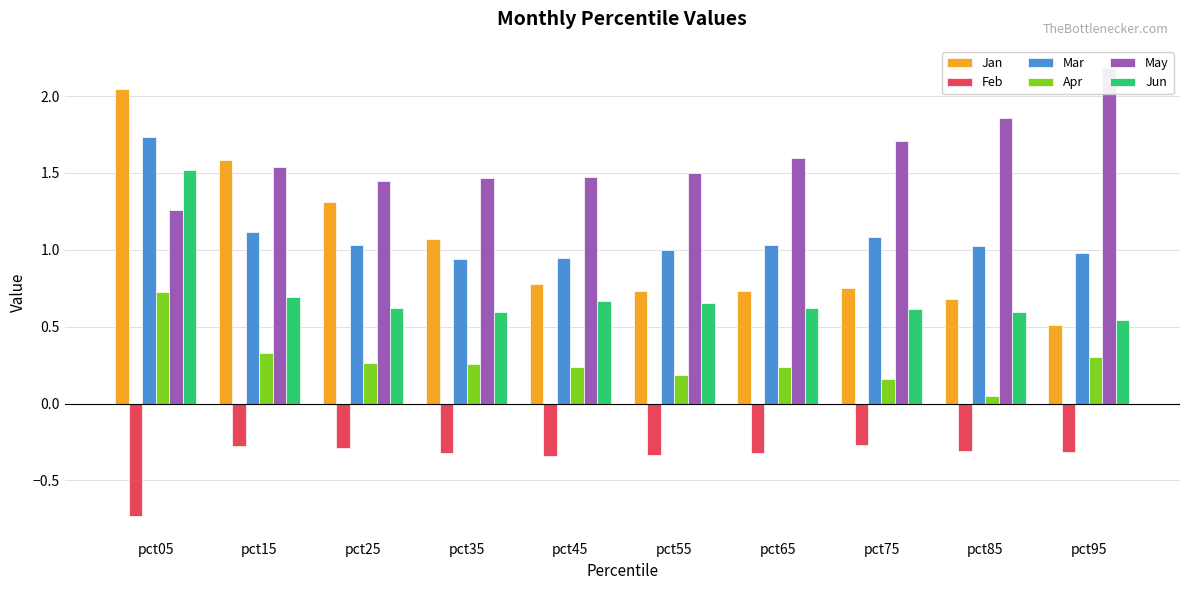

List the labels in order of May value, largest first.

pct95, pct85, pct75, pct65, pct15, pct55, pct45, pct35, pct25, pct05